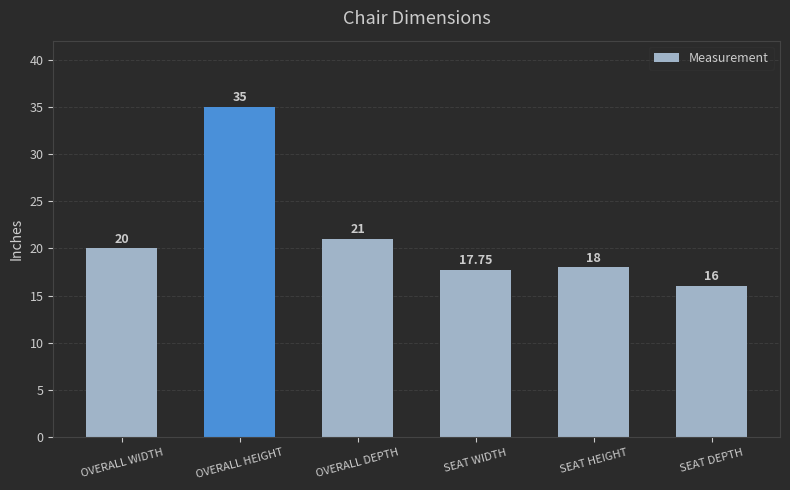

What is the greatest value displayed?

35.0